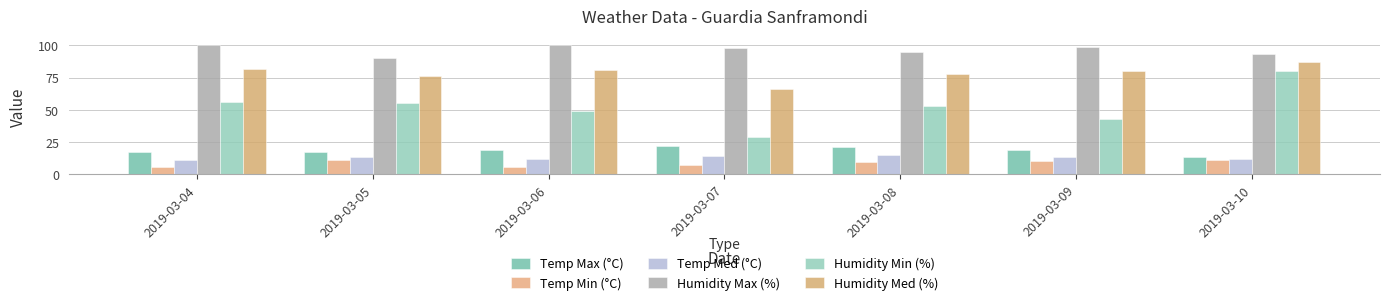

What is the total value across all series at 2019-03-04?

272.2